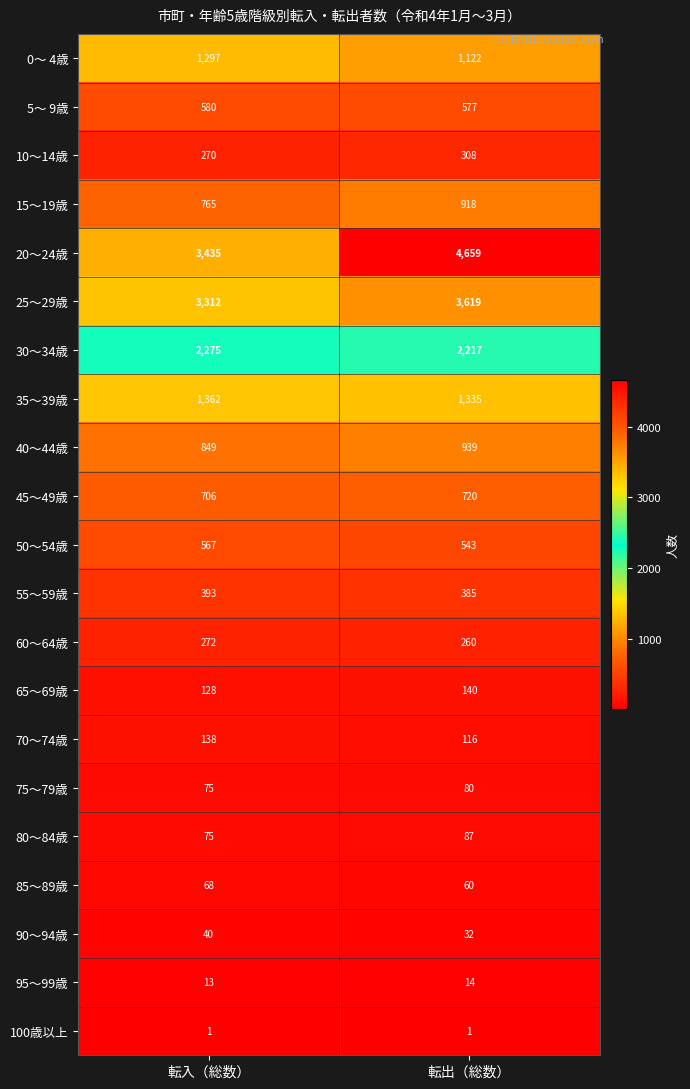

What is the total value across all series at 転入（総数）?

16621